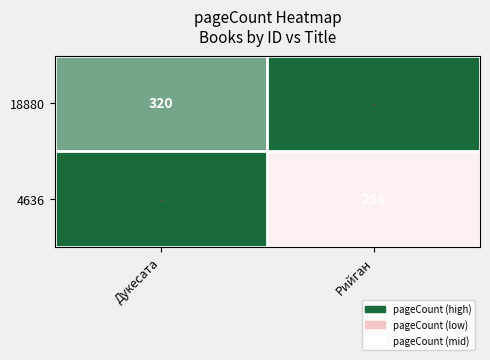

Between Дукесата and Рийган, which is larger?

Рийган